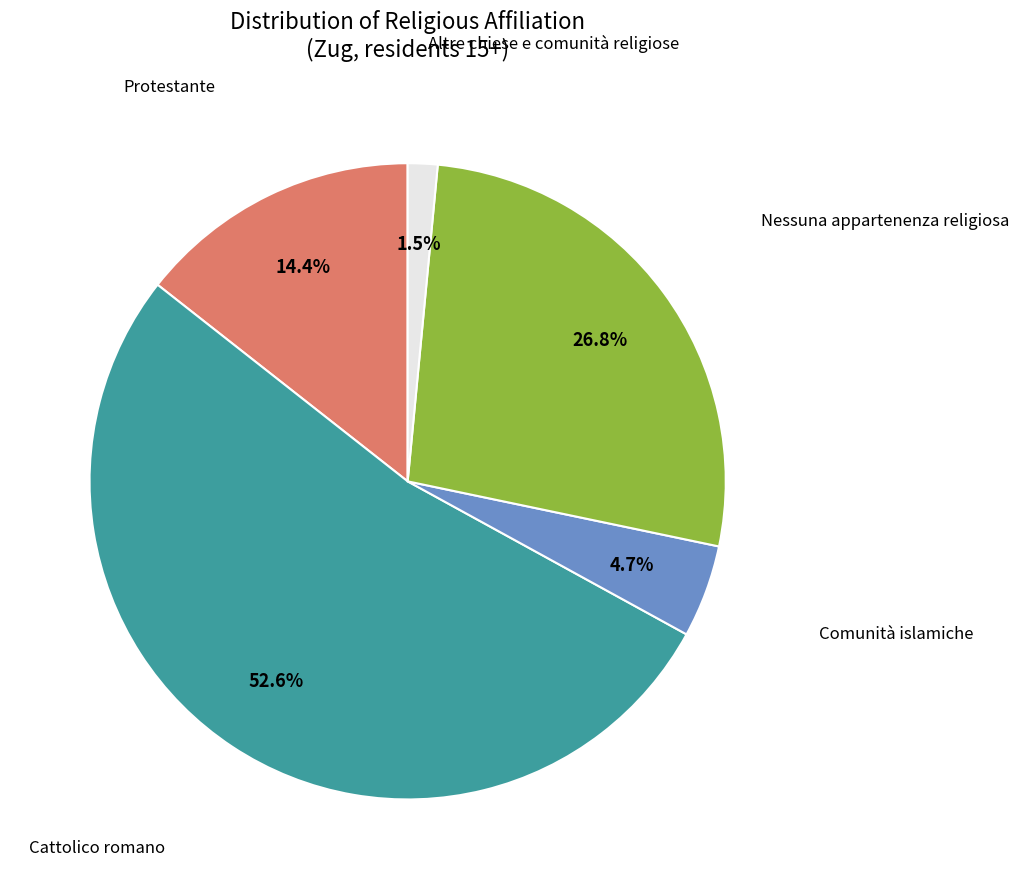

How many segments does this pie chart have?

5